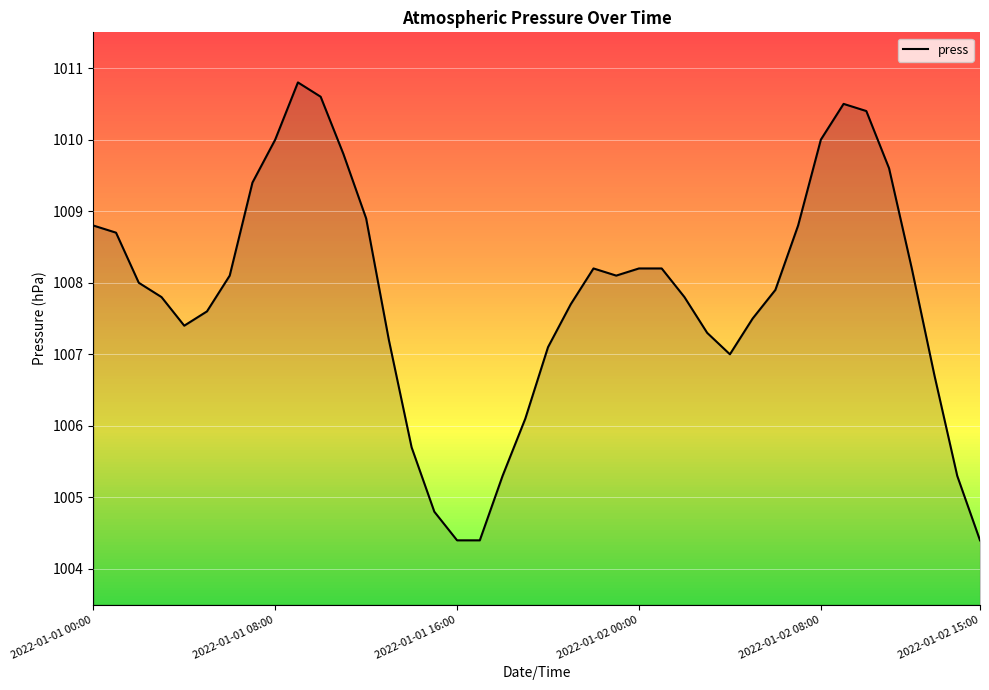

What is the smallest value displayed?

1004.4